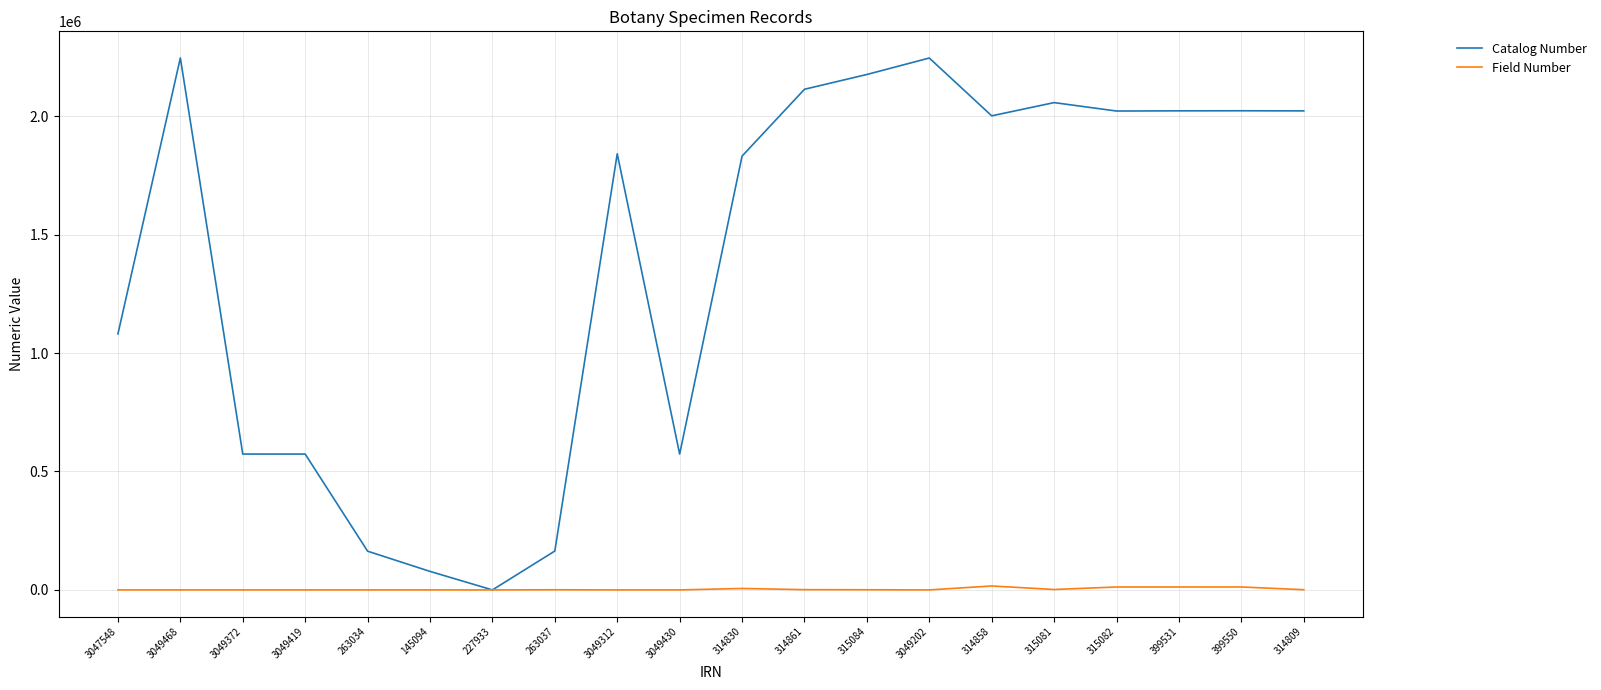

True or false: Catalog Number has a value of 863976 at 227933.

False